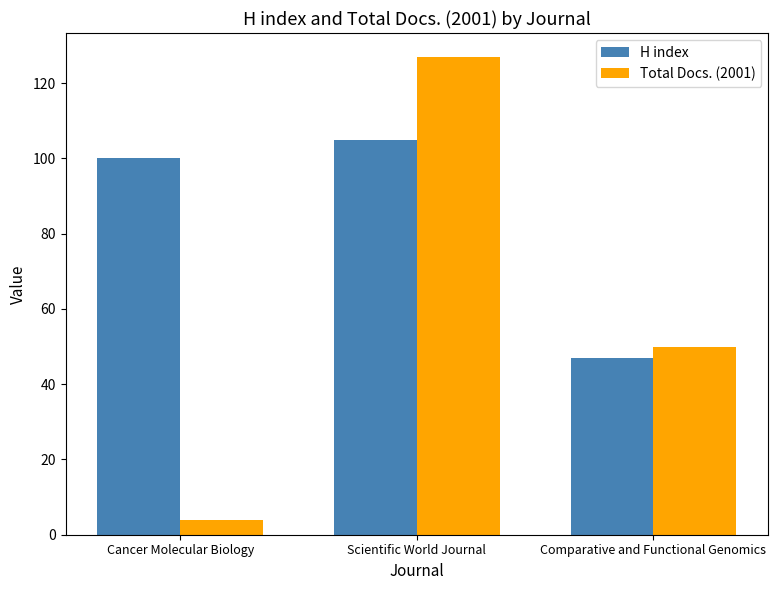

Rank the series by their maximum value, from lowest to highest.

H index, Total Docs. (2001)